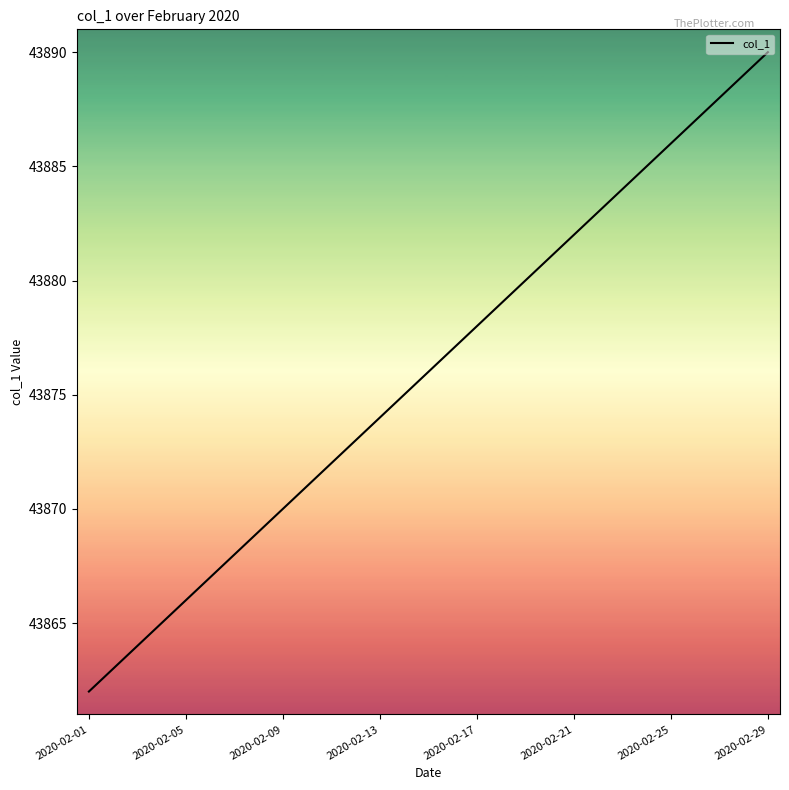

Reading left to right, what are all the values shown in this chart?

43862	43863	43864	43865	43866	43867	43868	43869	43870	43871	43872	43873	43874	43875	43876	43877	43878	43879	43880	43881	43882	43883	43884	43885	43886	43887	43888	43889	43890